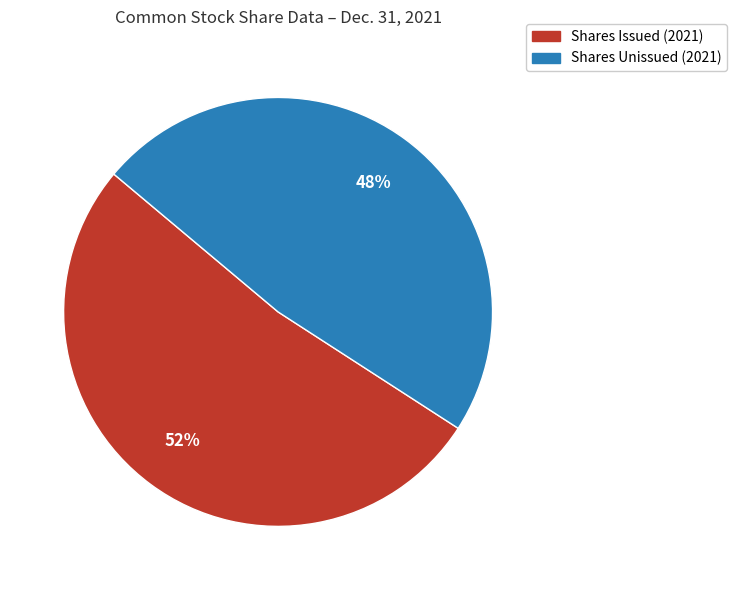

Which slice is the smallest?

Shares Unissued (2021)